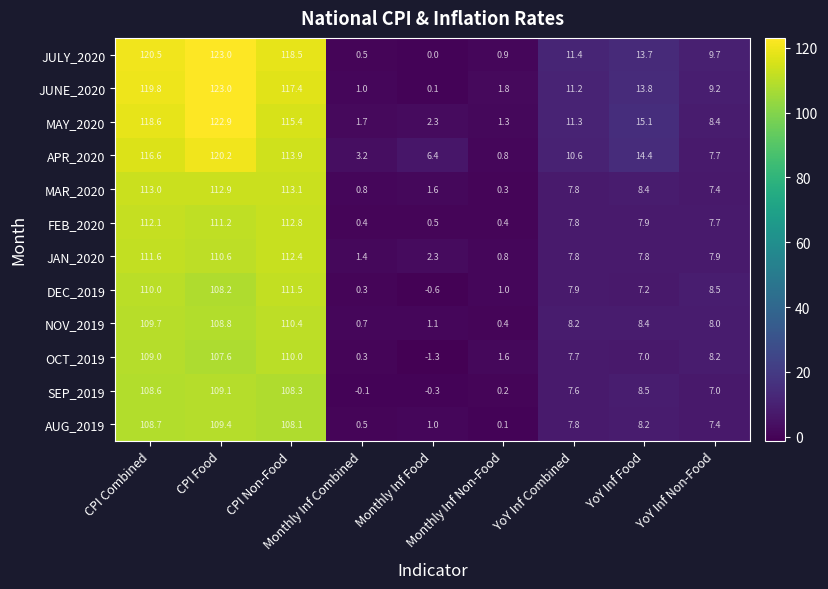

What is the smallest value displayed?

-1.3